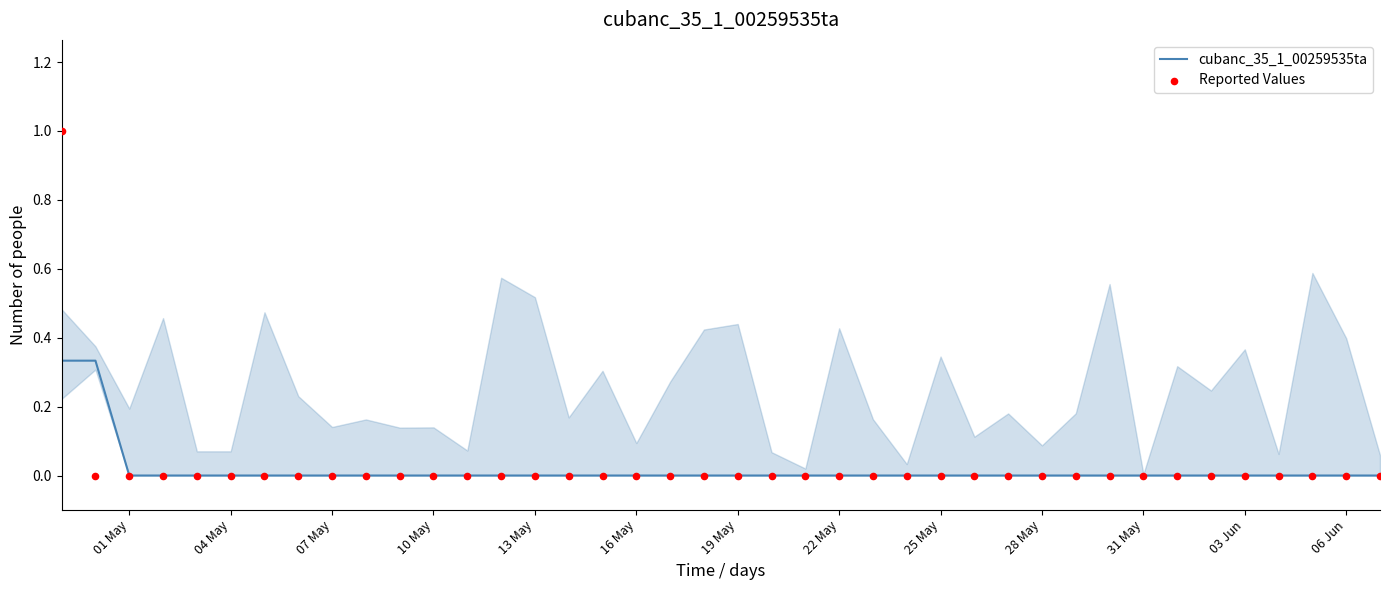

Is the value of cubanc_35_1_00259535ta at 13 May greater than the value of Reported Values at 04 May?

No